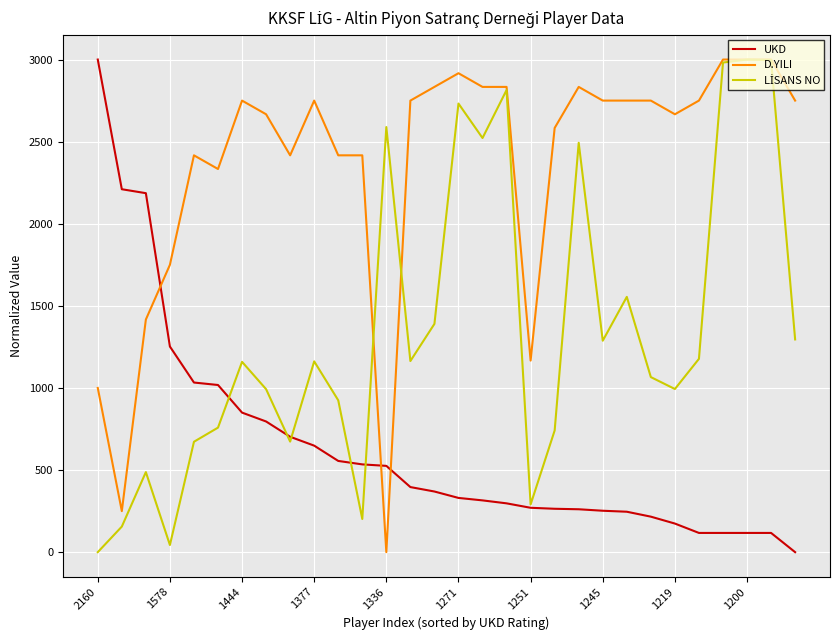

Count the number of data series in this chart.

3